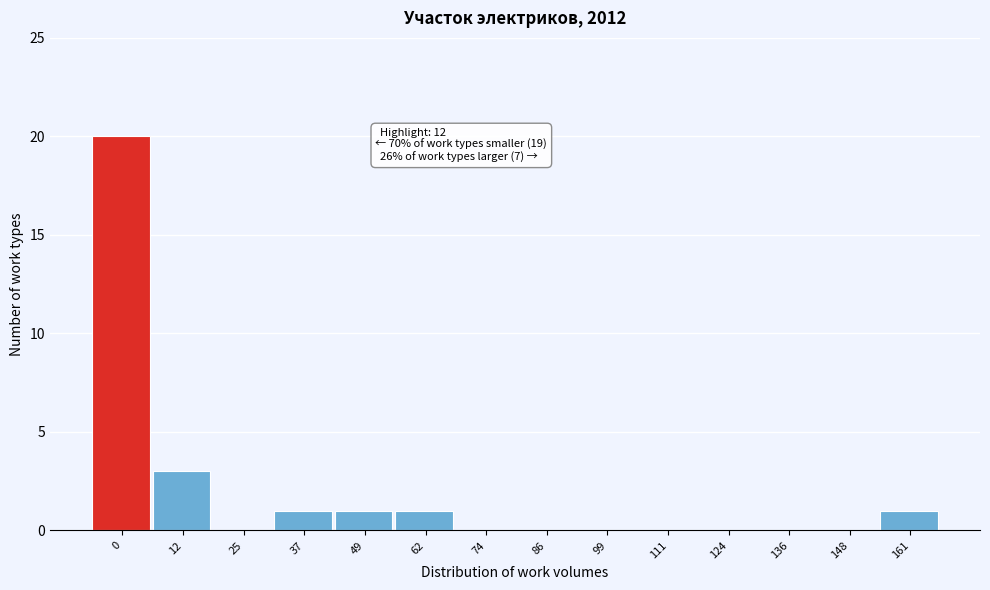

Reading right to left, extract all data points from this chart.

161=1	148=0	136=0	124=0	111=0	99=0	86=0	74=0	62=1	49=1	37=1	25=0	12=3	0=20